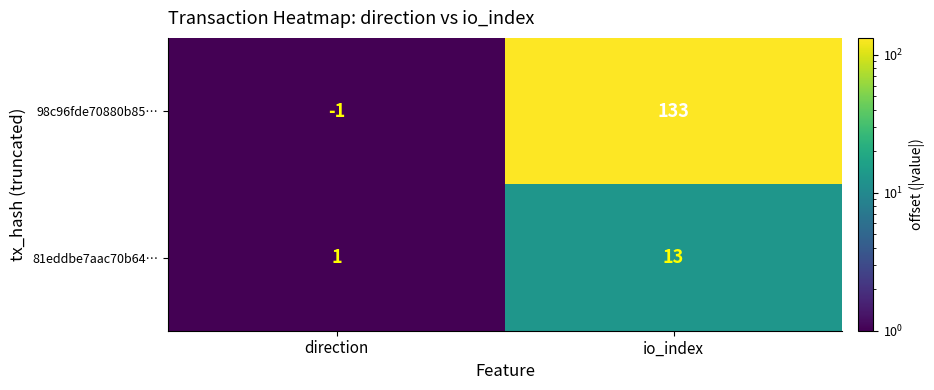

What is the sum of all 81eddbe7aac70b64… values?

14